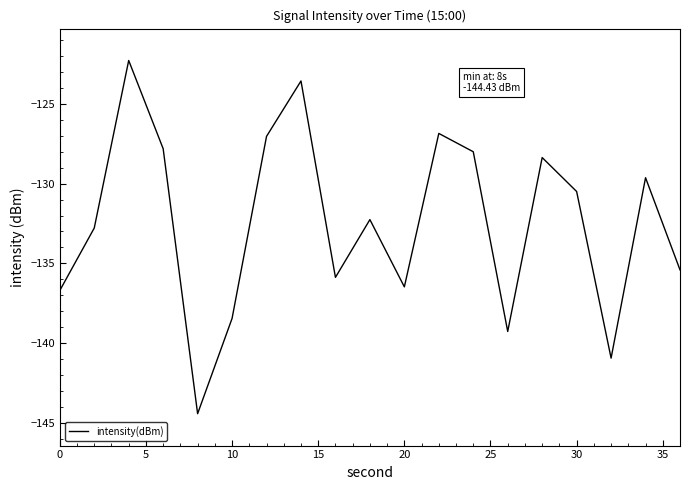

What is the maximum value shown in the chart?

-122.3